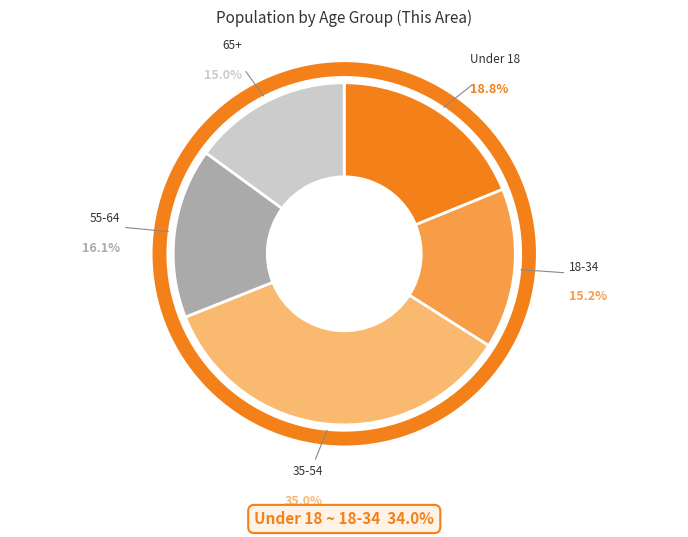

Is there a majority slice in this chart?

No